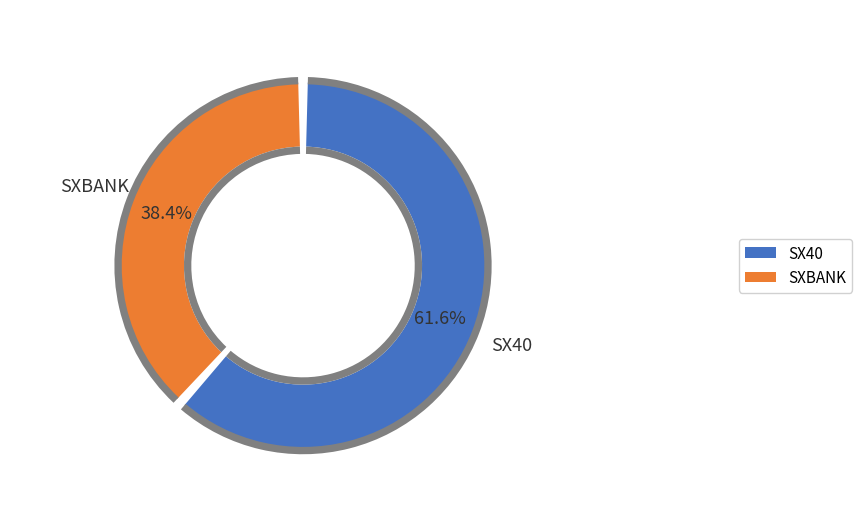

How many segments does this pie chart have?

2